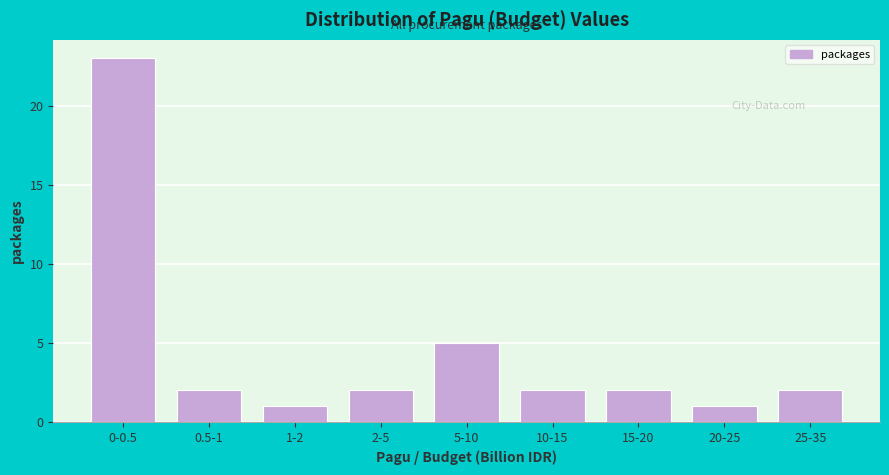

Reading left to right, transcribe all the data shown in this chart.

0-0.5=23	0.5-1=2	1-2=1	2-5=2	5-10=5	10-15=2	15-20=2	20-25=1	25-35=2